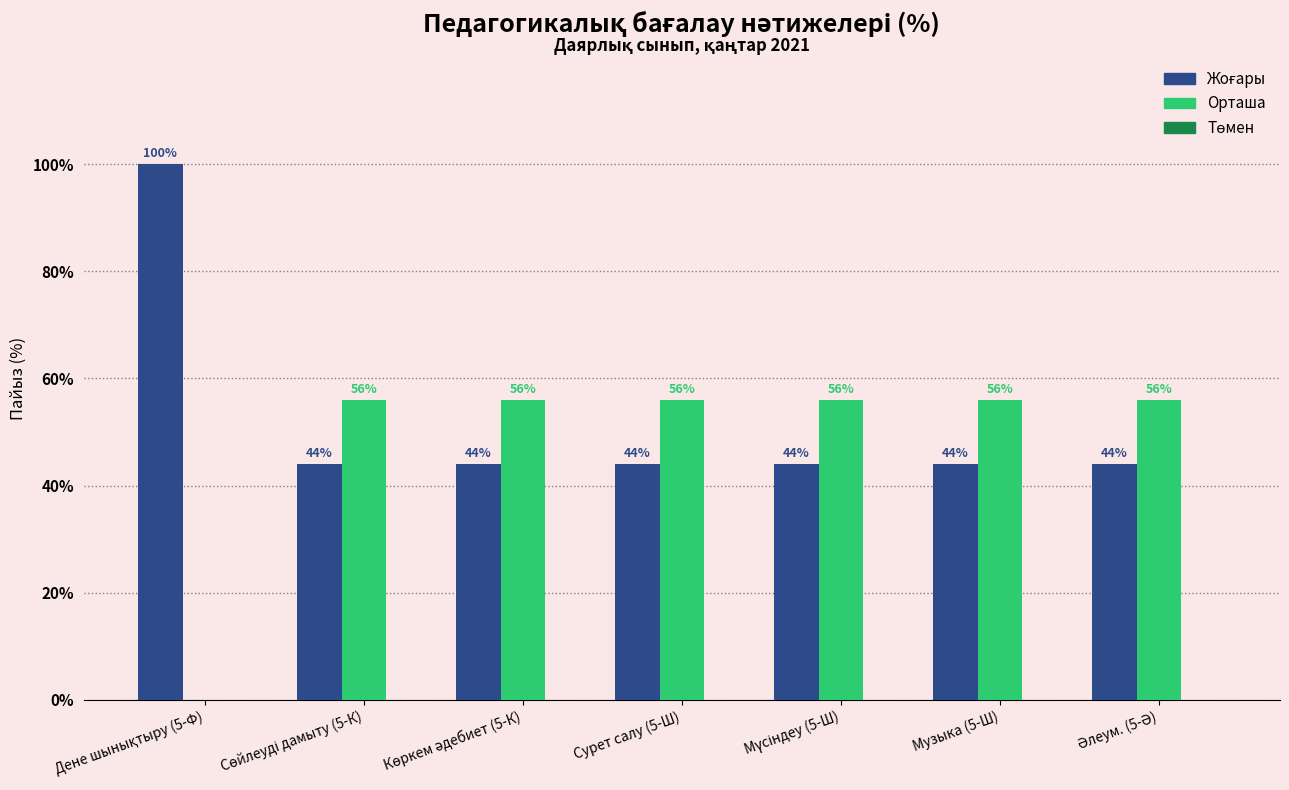

What is the sum of all Орташа values?

336